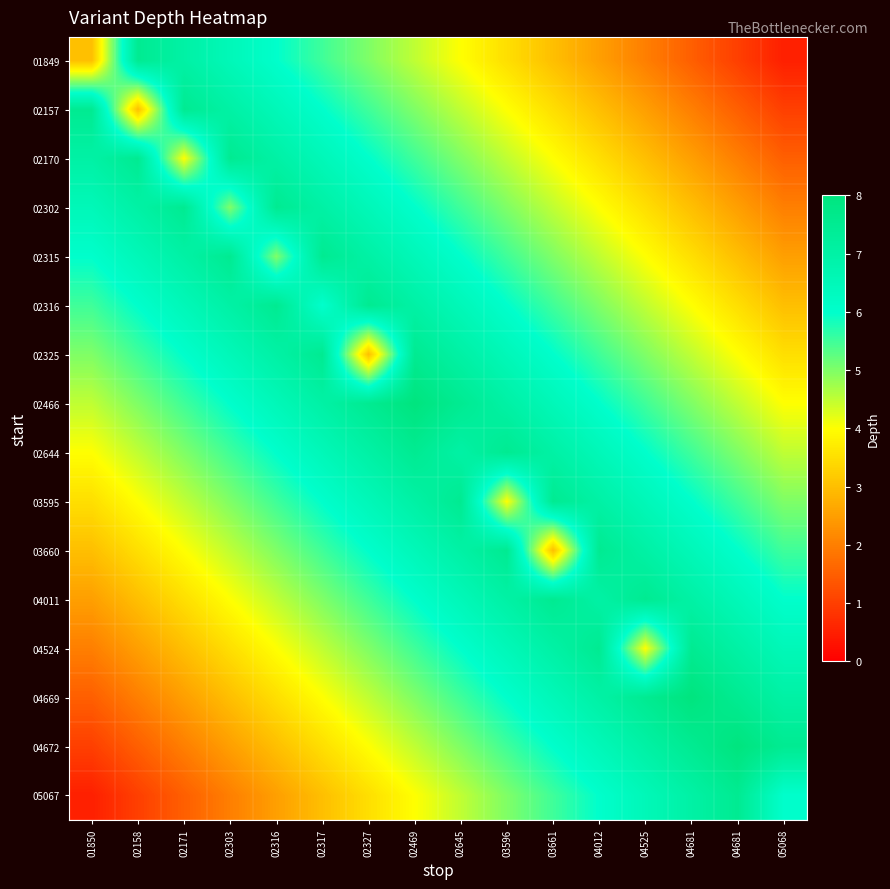

Count the number of data series in this chart.

16